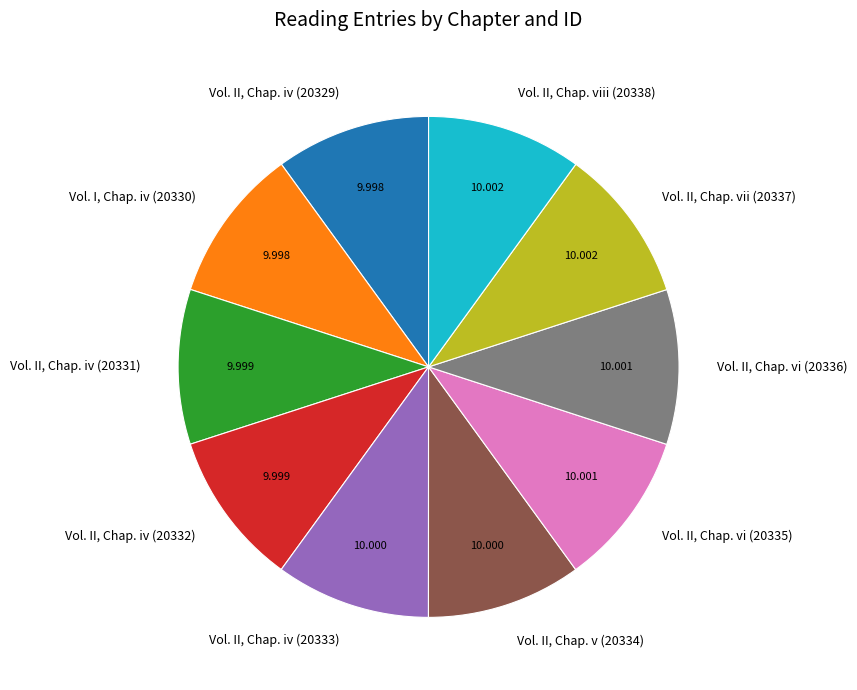

Do Vol. II, Chap. vi (20335) and Vol. II, Chap. viii (20338) together represent more than half of the pie?

No